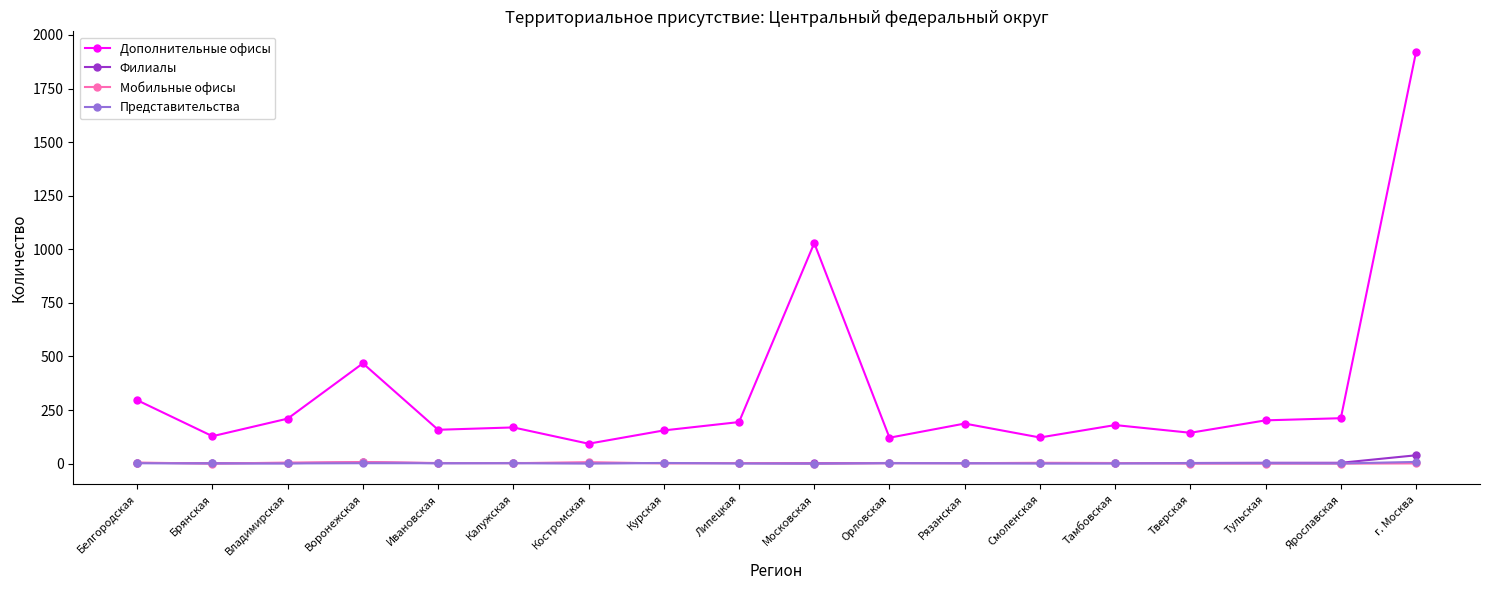

Where is the first local maximum for Дополнительные офисы?

Воронежская